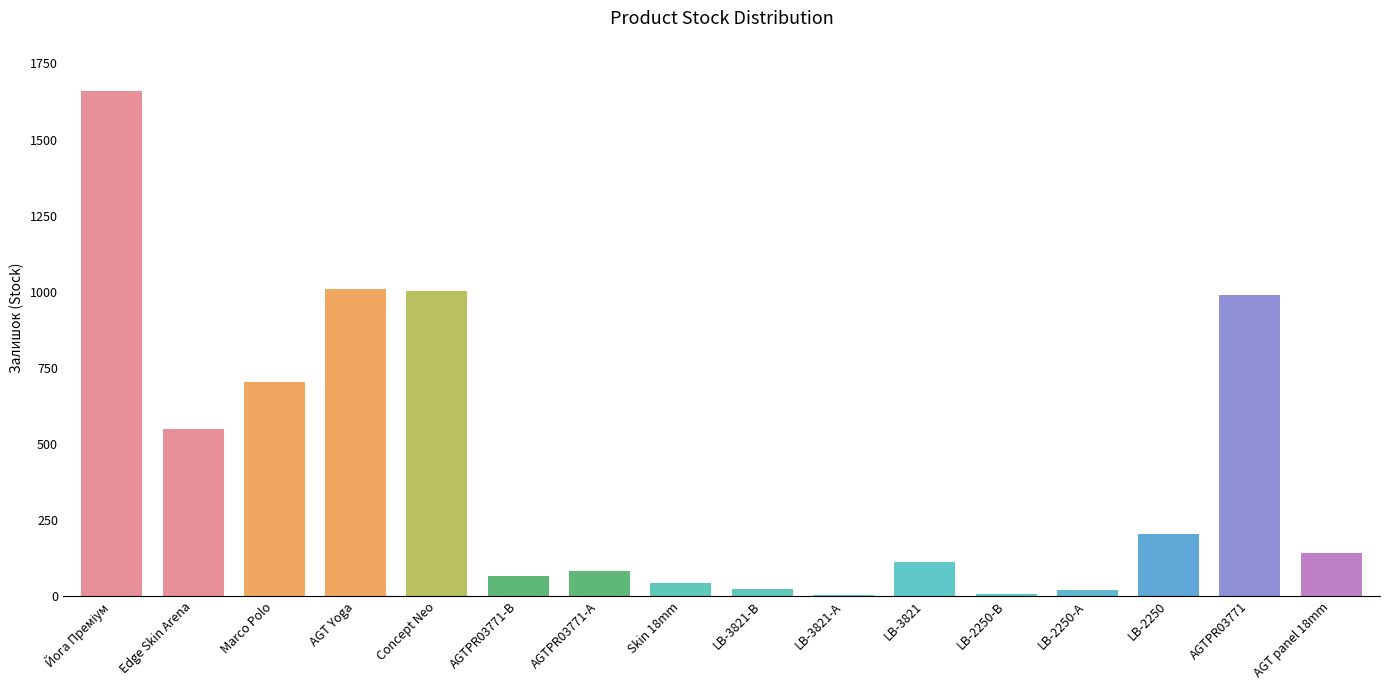

What is the sum of all values?

6607